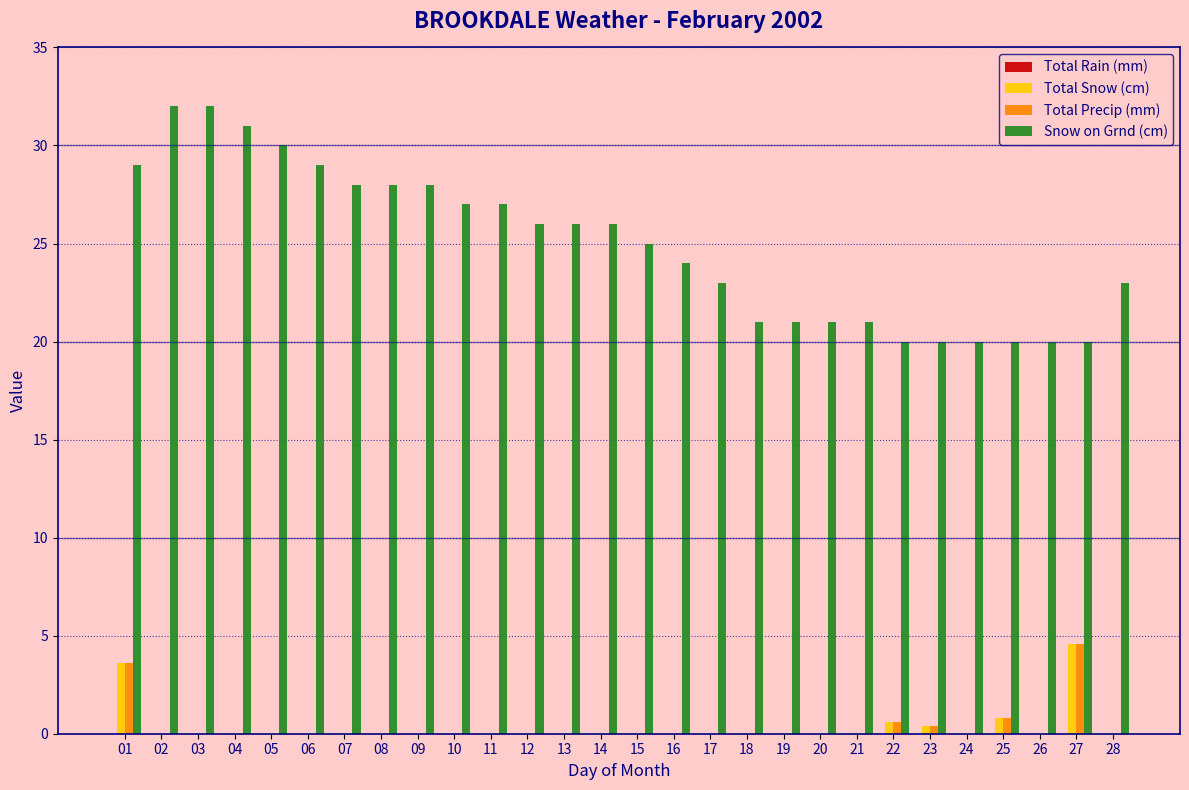

The value of Total Precip (mm) at 02 is 0.0. True or false?

True